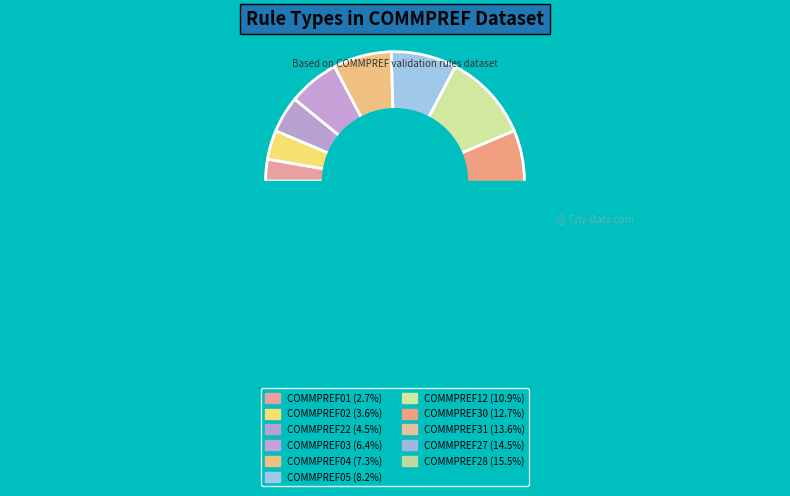

Which has a higher value, COMMPREF02 or COMMPREF30?

COMMPREF30